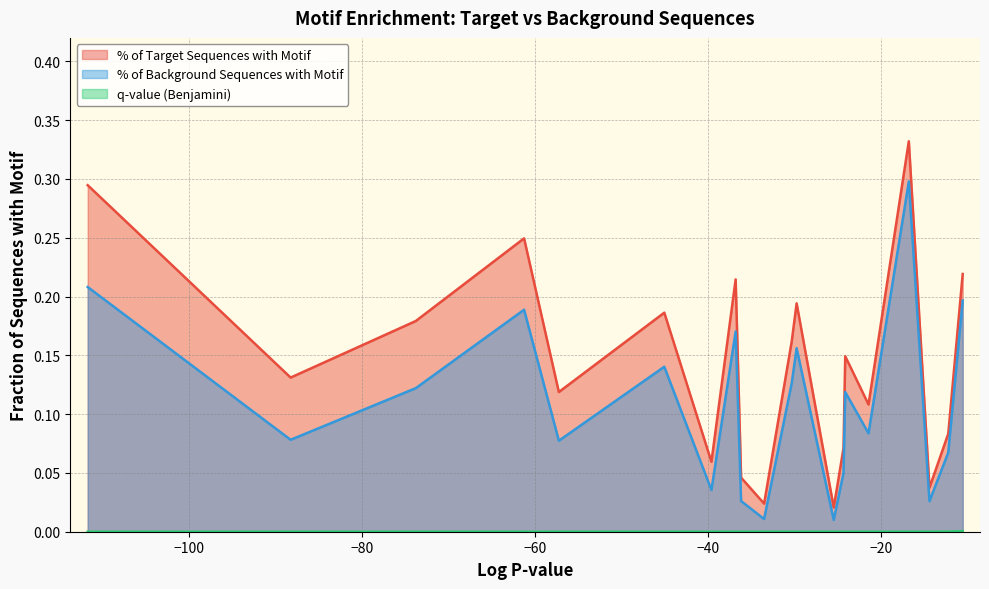

How many q-value (Benjamini) values are between 0 and 1?

20